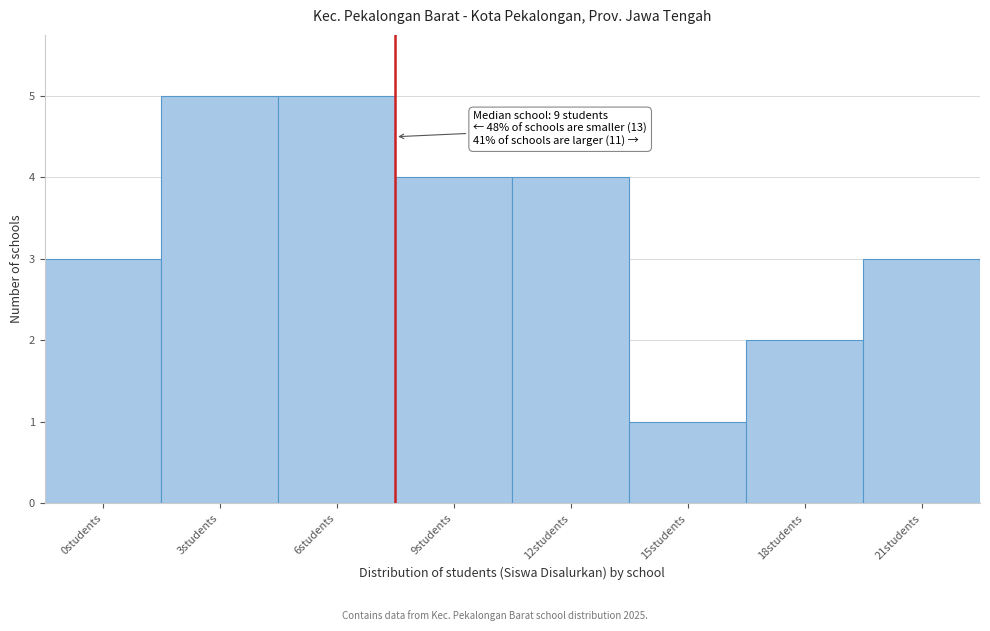

Reading left to right, extract all data points from this chart.

3	5	5	4	4	1	2	3